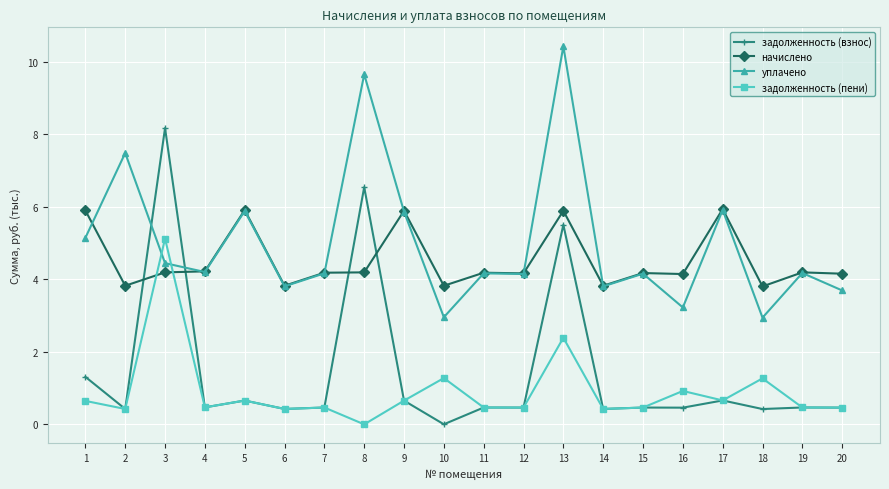

What is the value of the уплачено point at the 17th from the left?

5.9